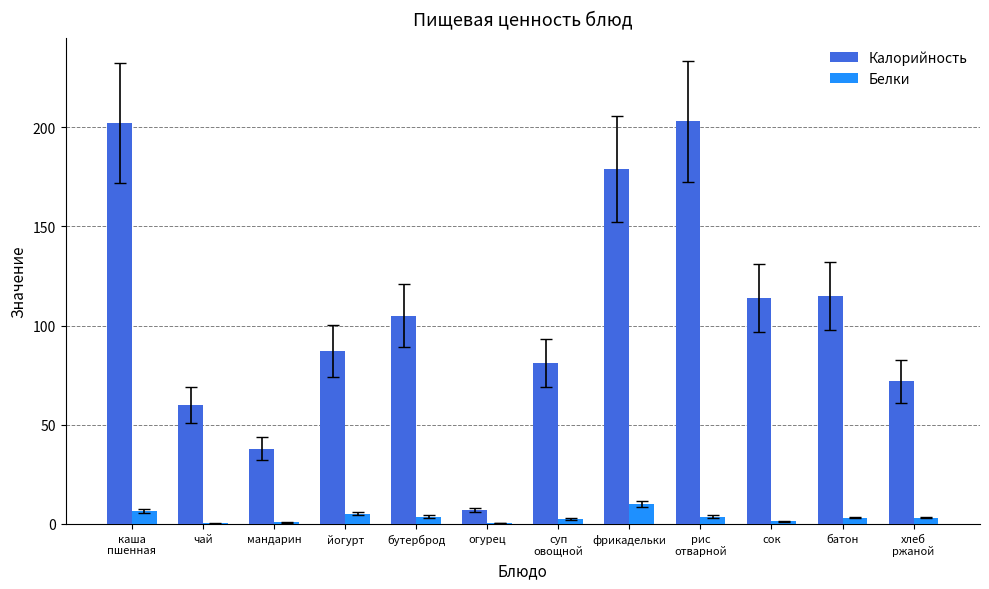

True or false: Белки has a value of 0.4 at огурец.

True